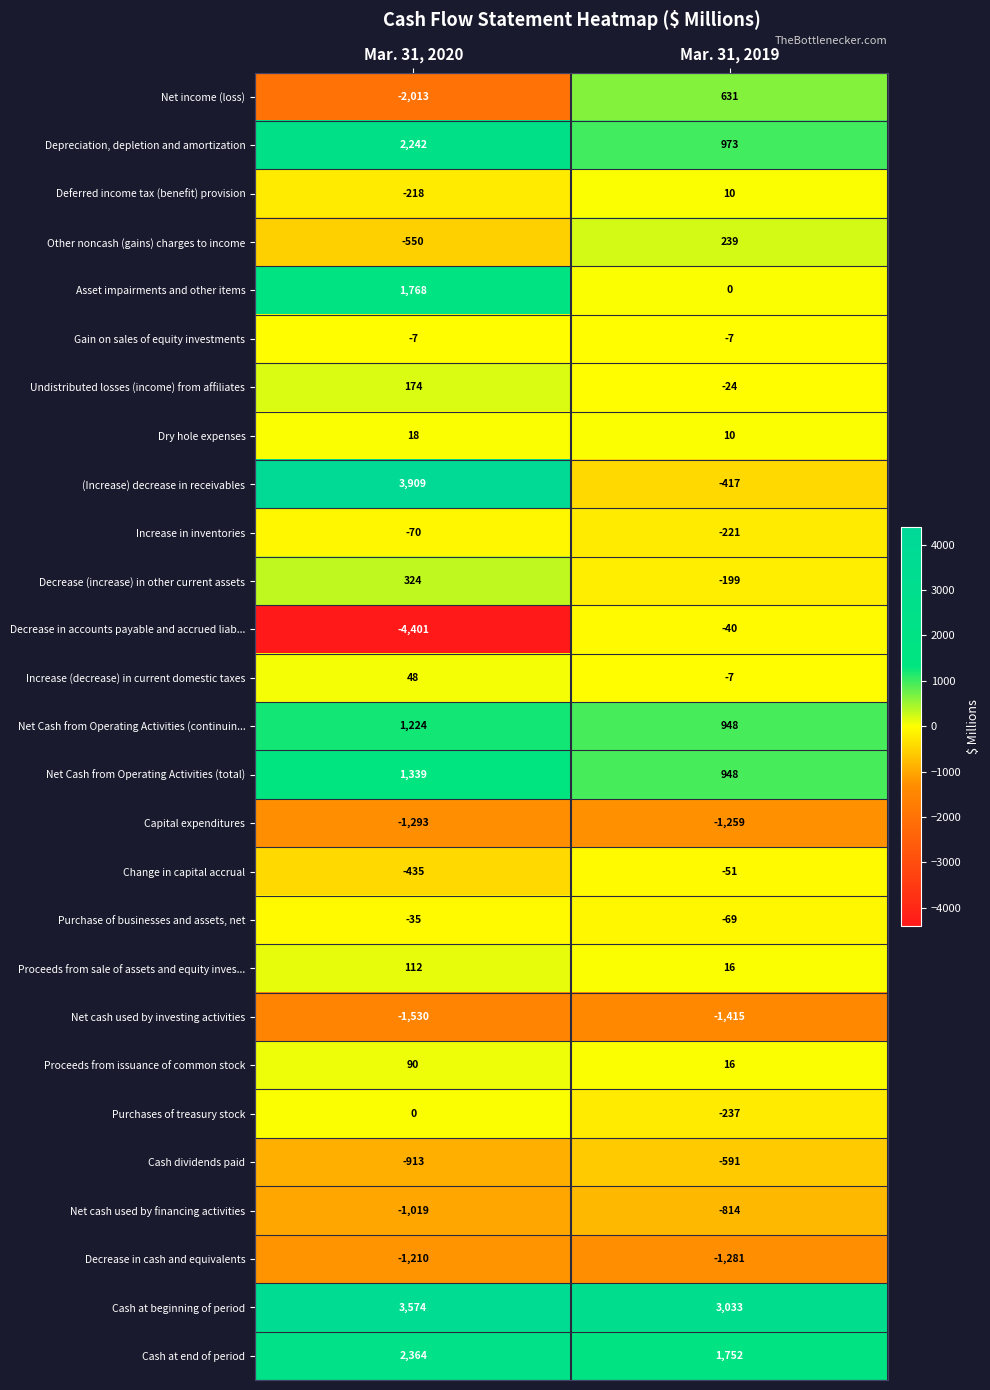

What is the average value of the Cash dividends paid series?

-752